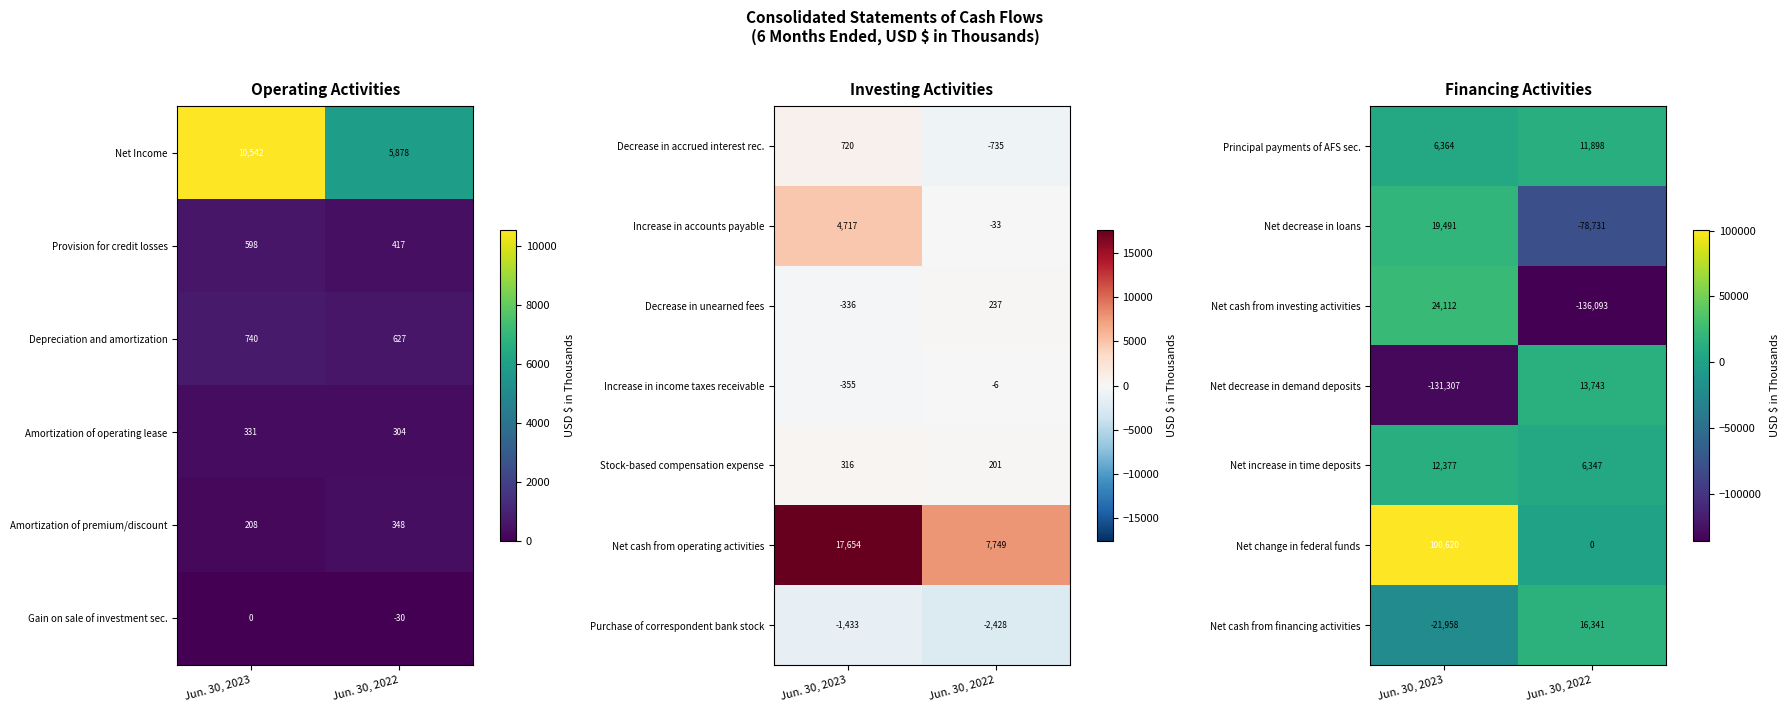

Is the value of Net change in federal funds at Jun. 30, 2023 greater than the value of Principal payments of AFS sec. at Jun. 30, 2023?

Yes